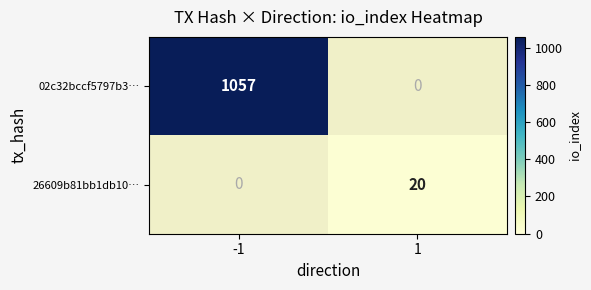

The 02c32bccf5797b3… series shows 366 at -1. True or false?

False